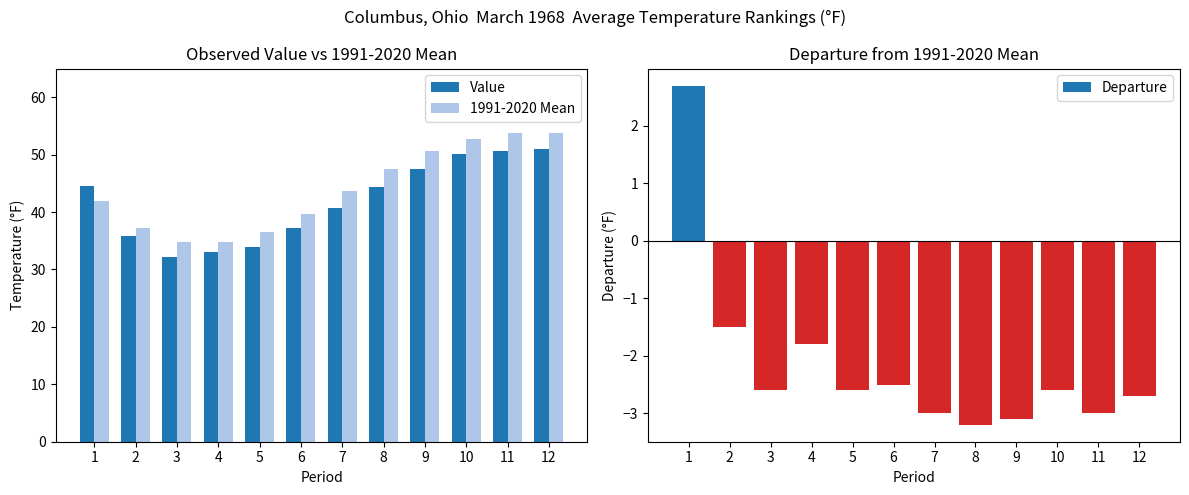

How many bars are there in total?

36